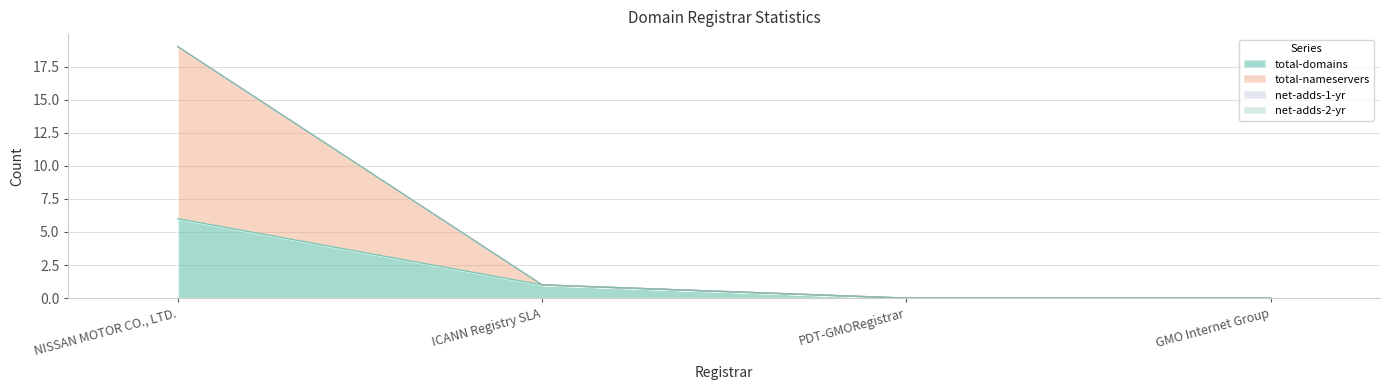

Reading left to right, what are all the values shown in this chart?

total-domains: NISSAN MOTOR CO., LTD.=6	ICANN Registry SLA=1	PDT-GMORegistrar=0	GMO Internet Group=0
total-nameservers: NISSAN MOTOR CO., LTD.=19	ICANN Registry SLA=1	PDT-GMORegistrar=0	GMO Internet Group=0